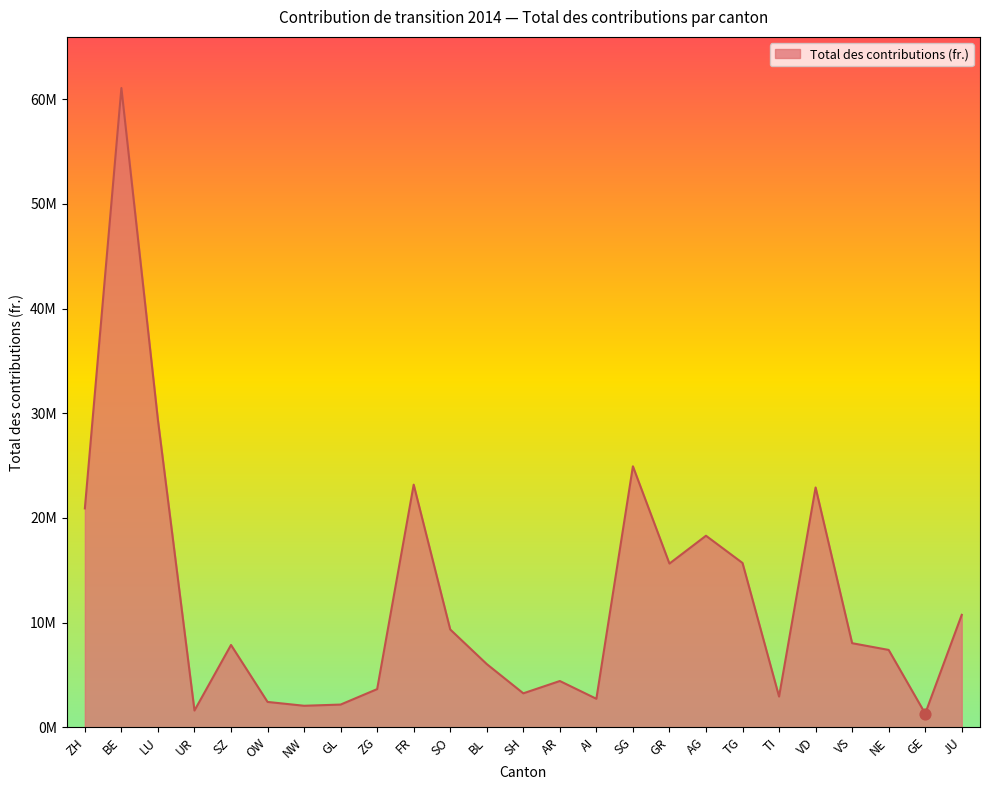

Approximately how many times larger is the value at LU compared to TI?

10.0